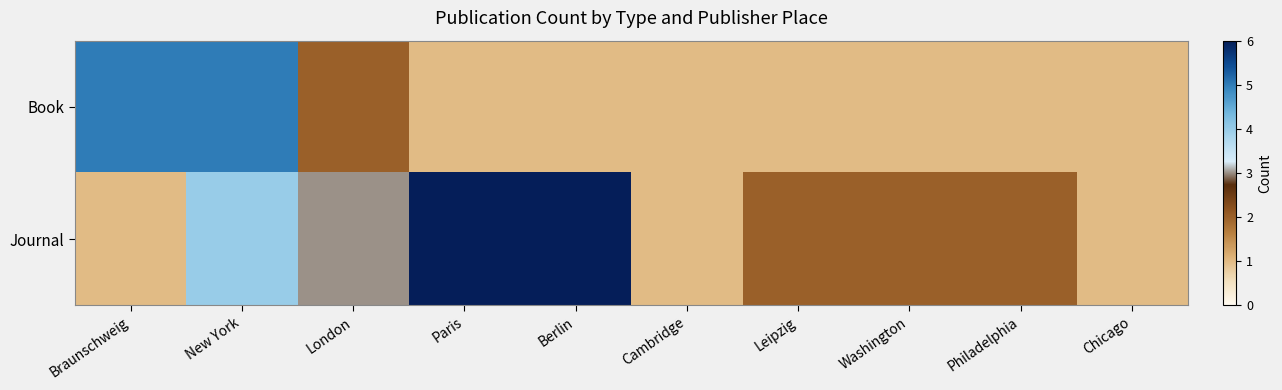

What is the total value across all series at Paris?

7